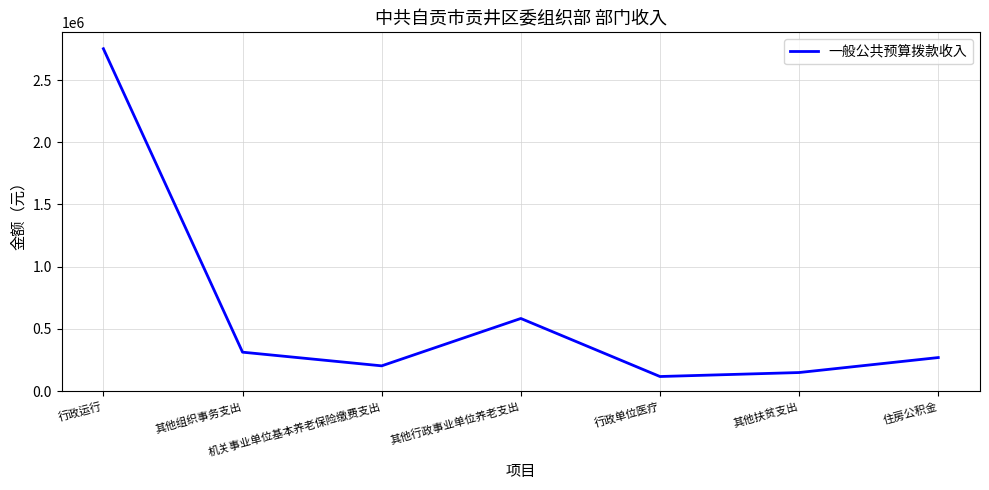

Reading left to right, list all the values displayed in this chart.

行政运行=2751316.4	其他组织事务支出=313600.0	机关事业单位基本养老保险缴费支出=203712.5	其他行政事业单位养老支出=584300.0	行政单位医疗=118008.9	其他扶贫支出=150000.0	住房公积金=270307.4